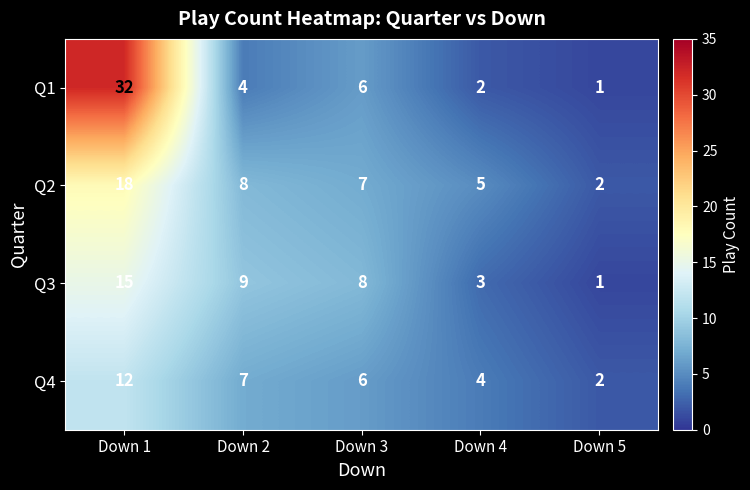

Which series has the widest spread of values?

Q1